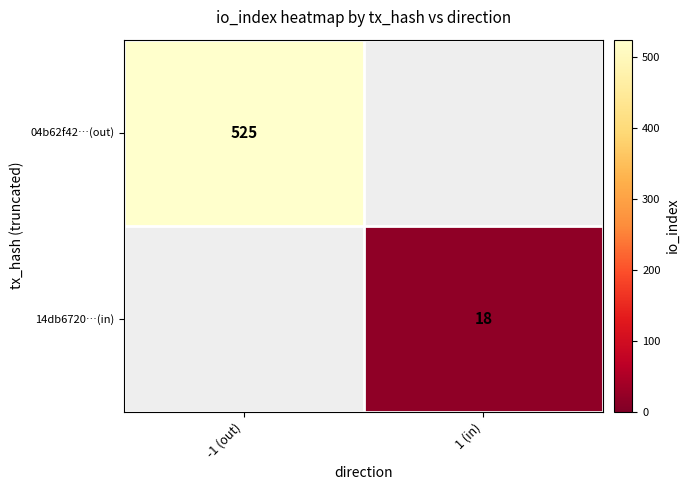

The 04b62f42…(out) series shows 145 at -1 (out). True or false?

False